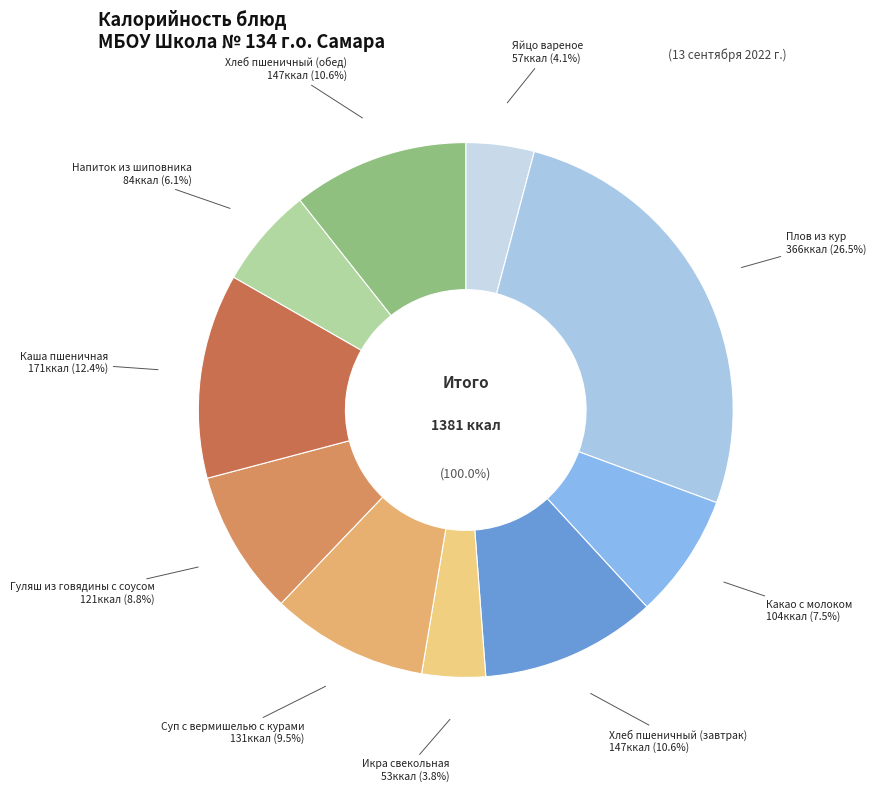

How many slices are in this pie chart?

10